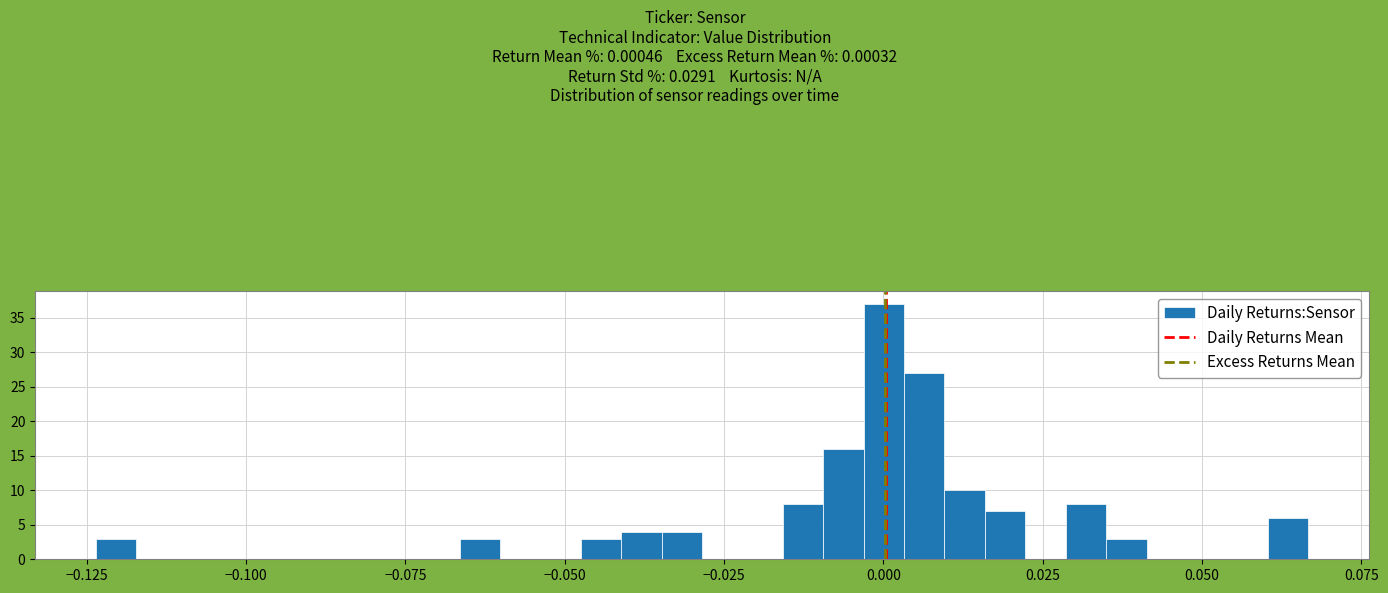

Read against the x-axis, roughly where is the centre of the tallest bar?

0.000